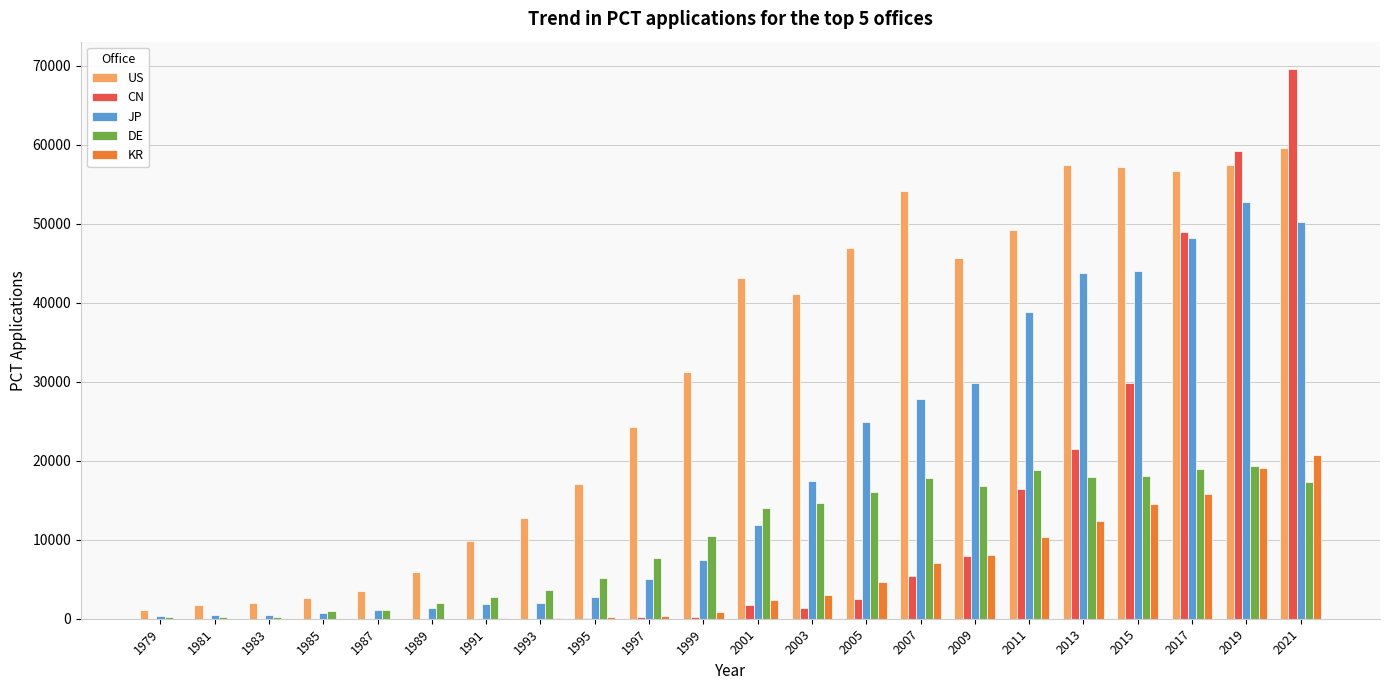

Between 2005 and 2011, which series saw the biggest shift?

JP